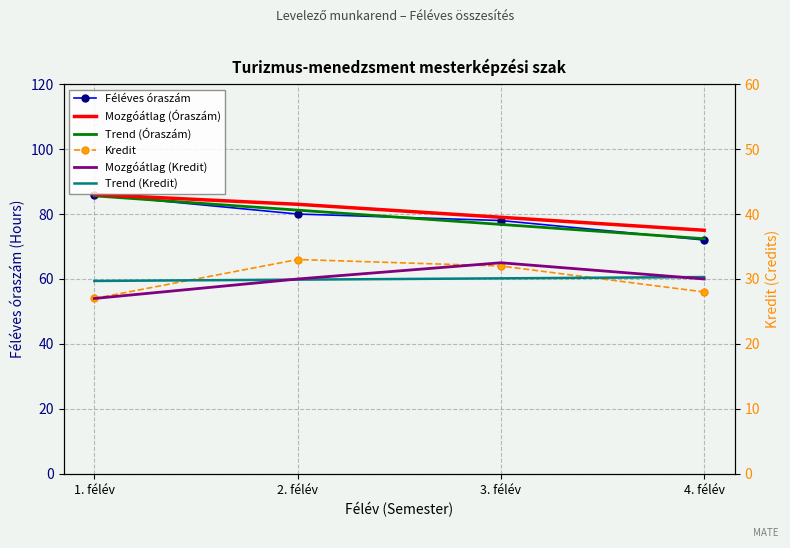

What is the difference between the Trend (Kredit) values at 1. félév and 4. félév?

0.6